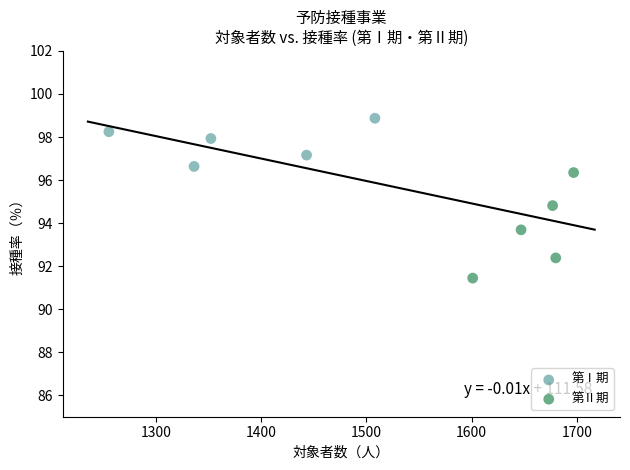

Which series reaches the minimum Y coordinate?

第Ⅱ期